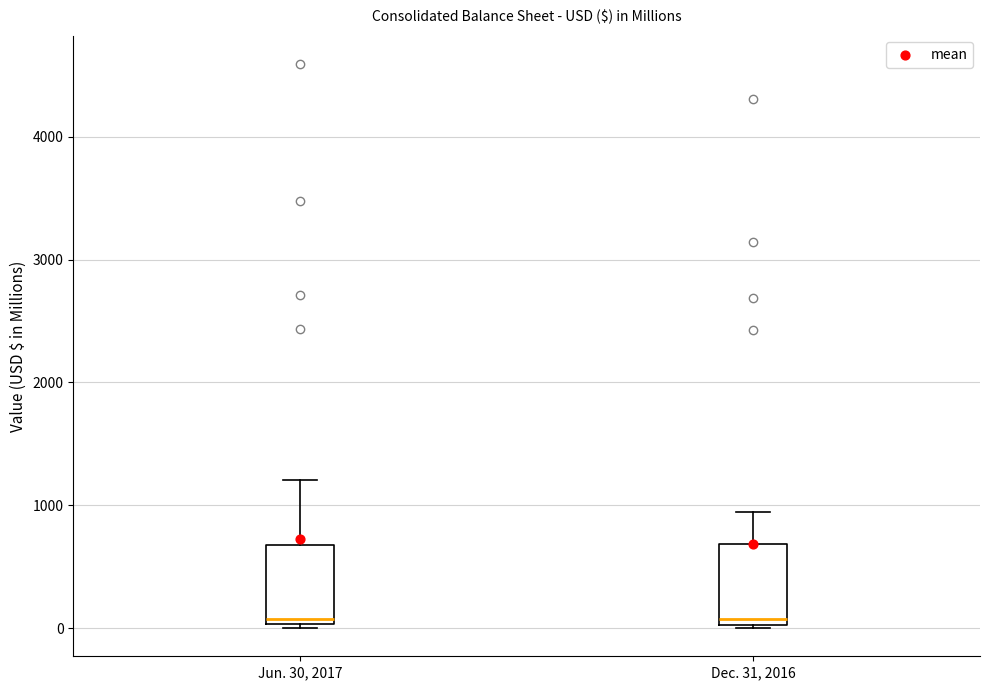

Reading left to right, transcribe this box plot: for each box, give where its median line is, the range the box spans, and where its two whiskers end, as read against the y-axis. The values are not printed on the chart, so give them approximately, as read against the axis.

Jun. 30, 2017: median 100, box 0 to 700, whiskers 0 (just below the box's lower edge) to 1200
Dec. 31, 2016: median 100, box 0 to 700, whiskers 0 to 900